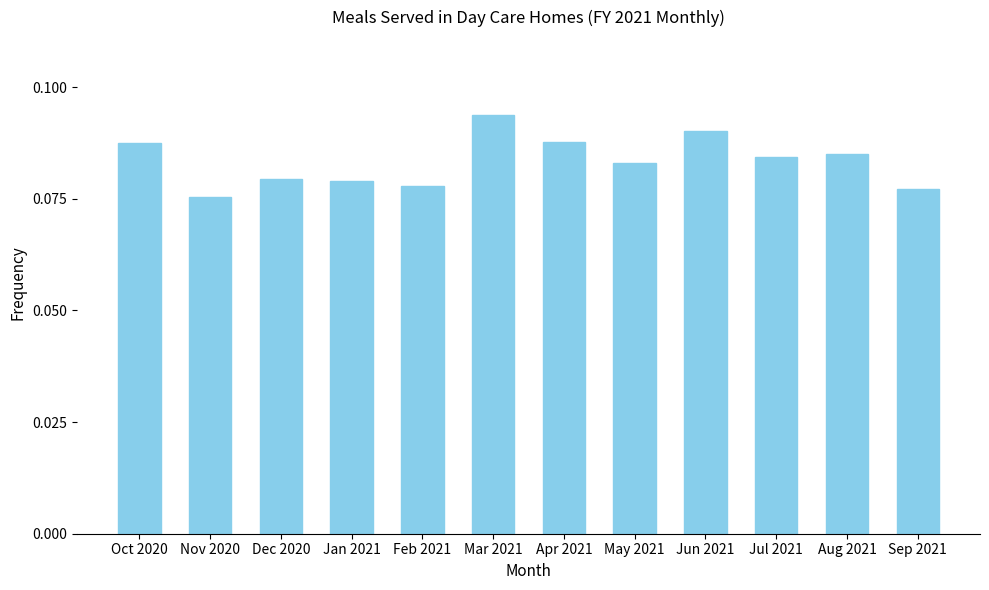

Which label corresponds to the largest value in the chart?

Mar 2021